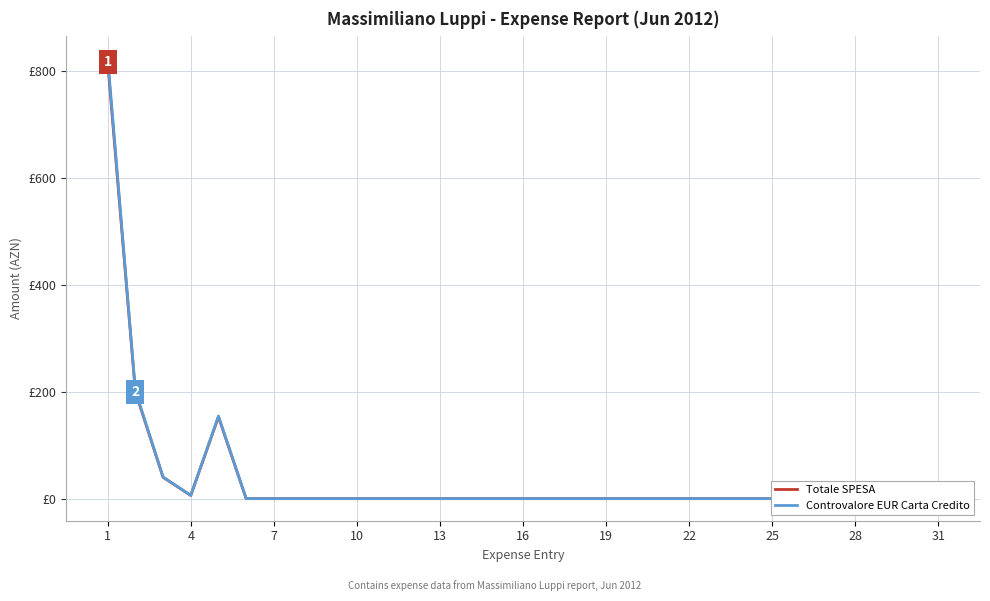

What is the sum of all Controvalore EUR Carta Credito values?

1228.9